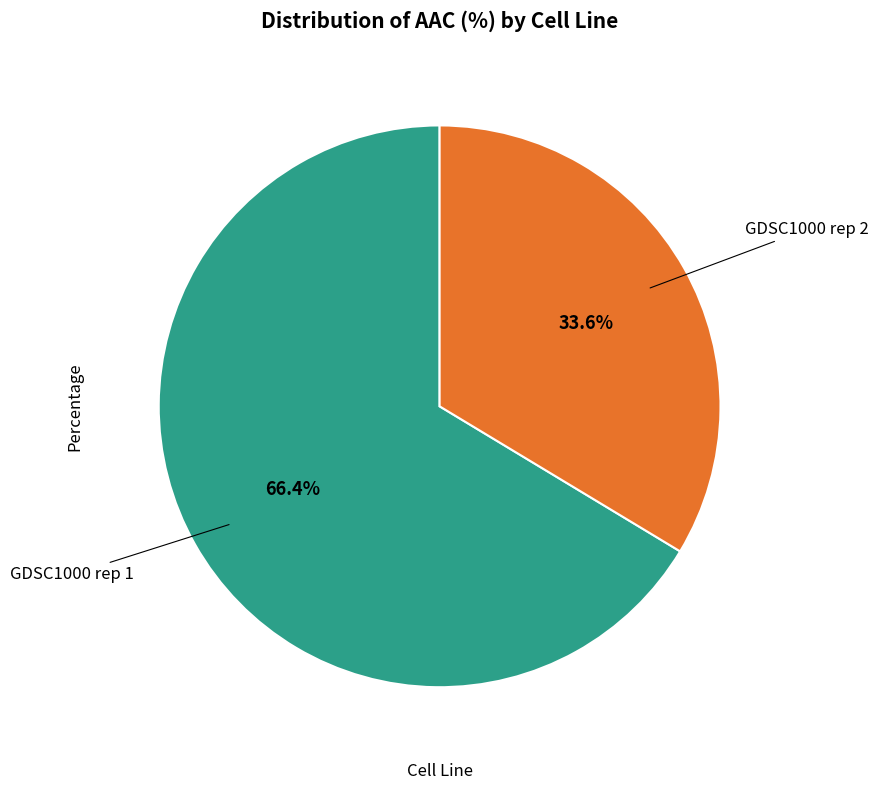

To the nearest percent, what is the difference between the largest and smallest slice percentages?

33%